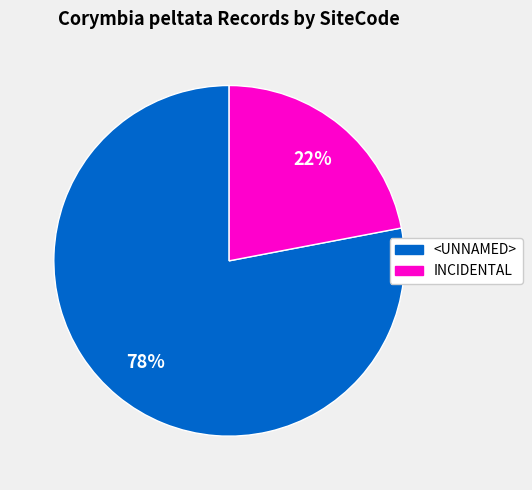

Rank the categories by value from highest to lowest.

<UNNAMED>, INCIDENTAL